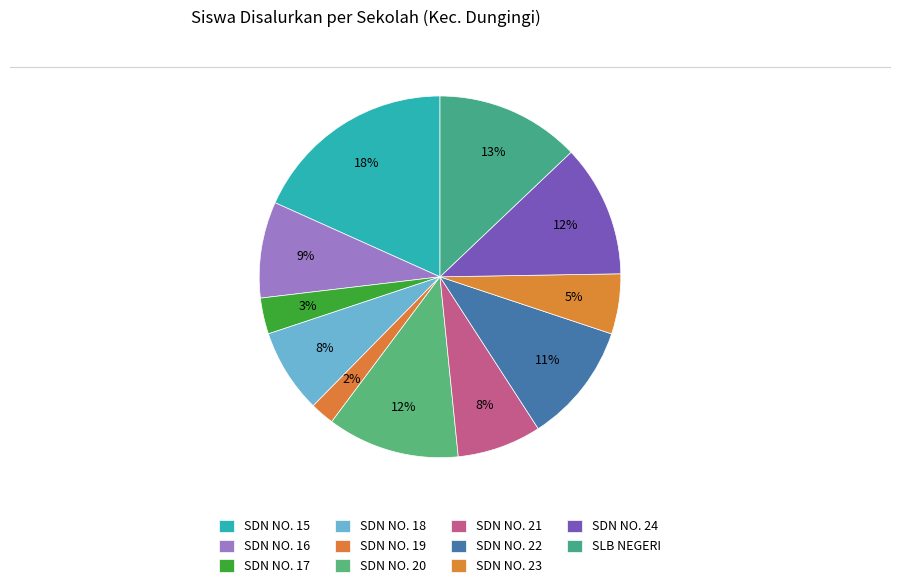

Count the number of slices in the pie.

11